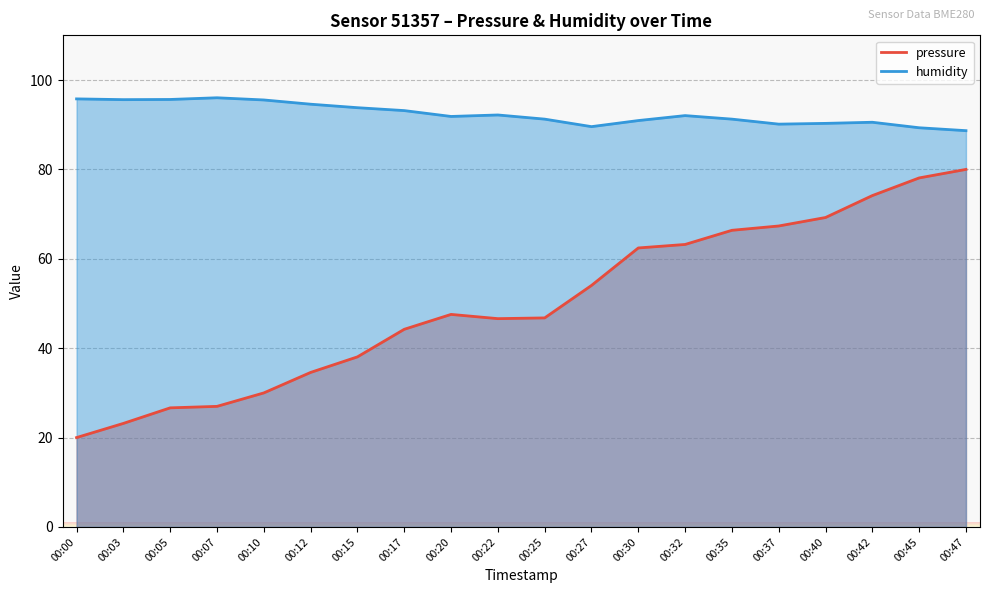

The pressure series shows 30.0 at 00:10. True or false?

True